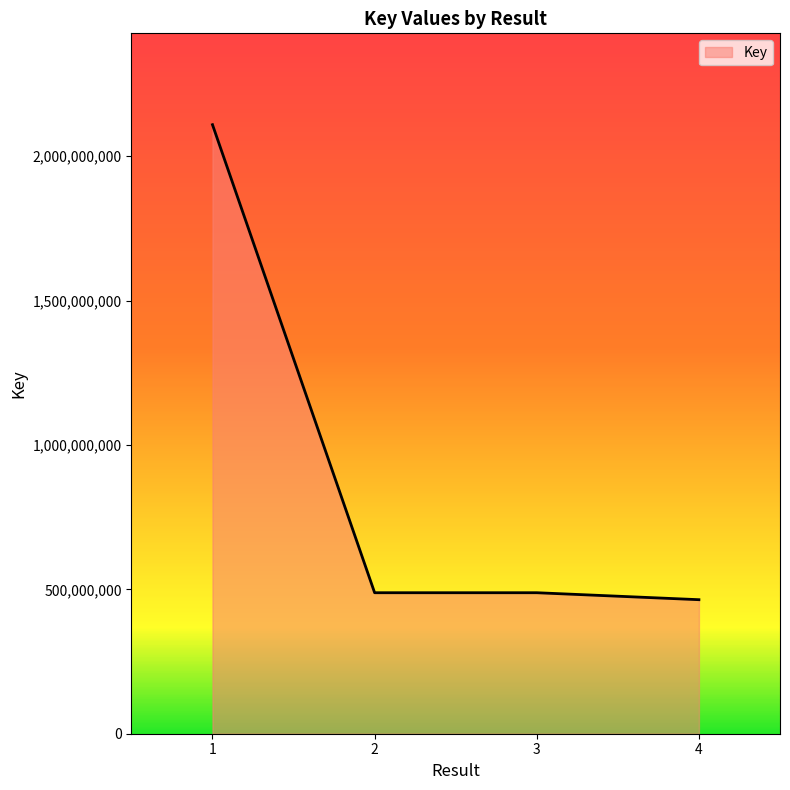

What is the smallest value displayed?

464074104